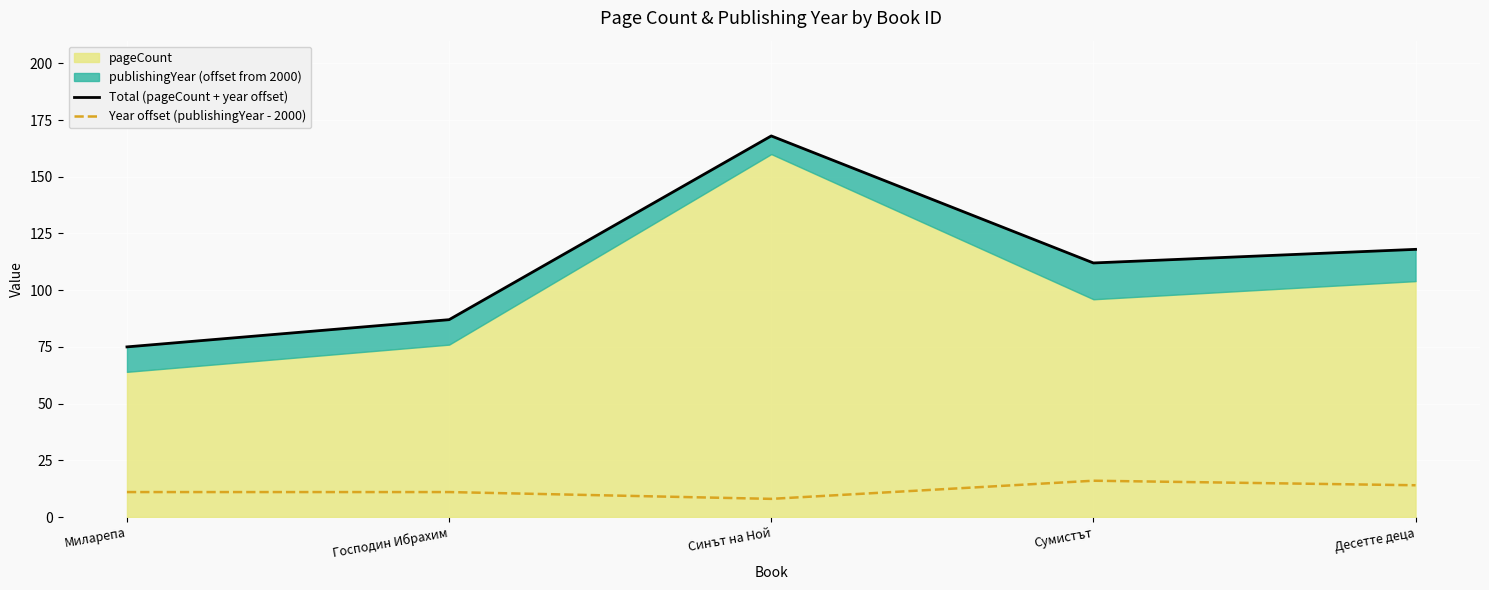

At how many categories does at least one series exceed 119?

1